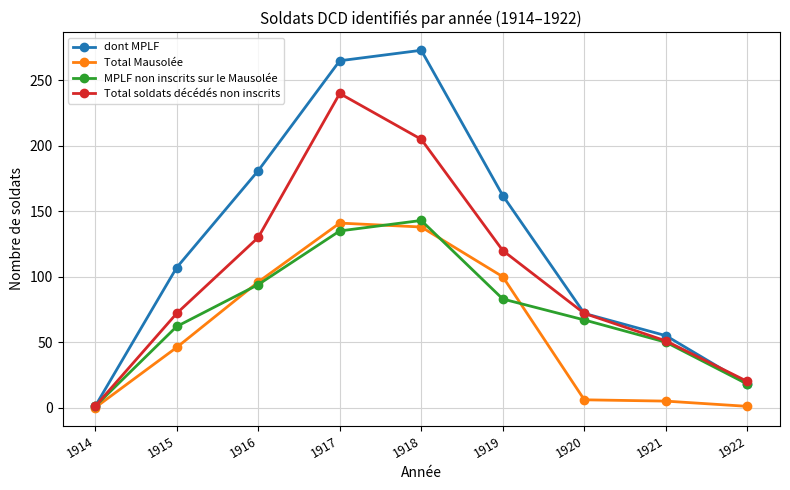

What is the spread (max minus min) of values at 1919?

79